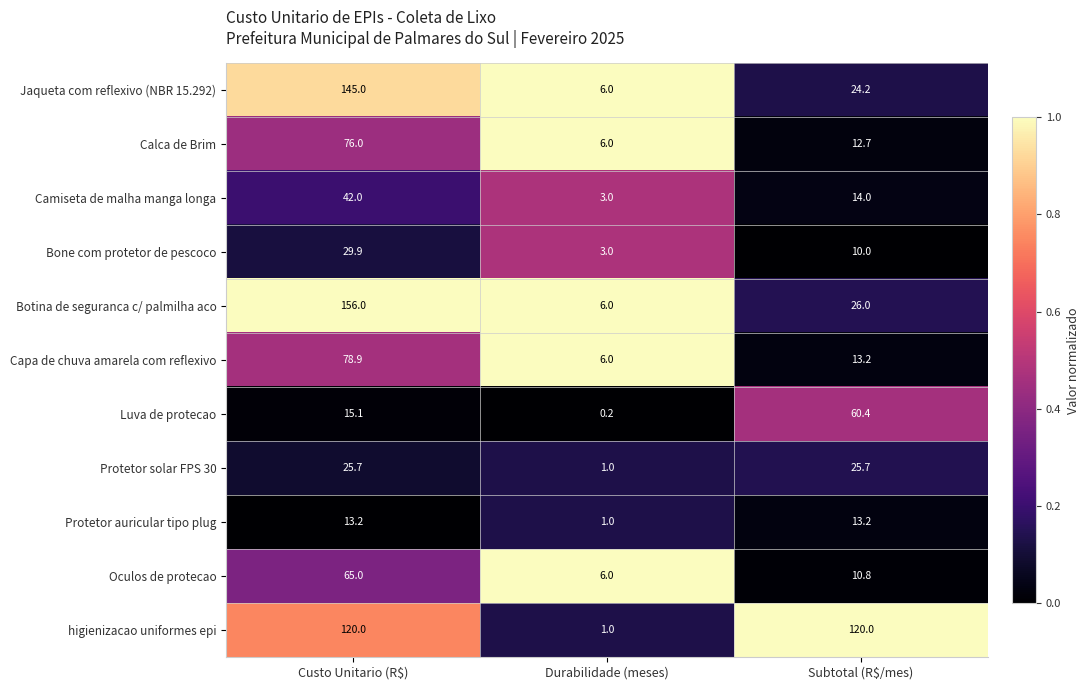

True or false: Botina de seguranca c/ palmilha aco has a value of 12.2 at Subtotal (R$/mes).

False